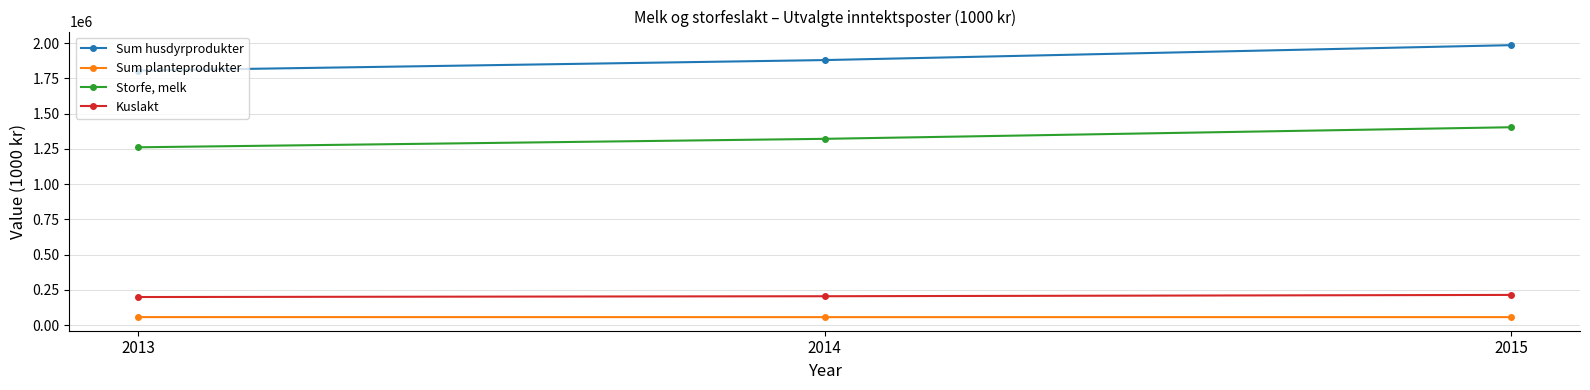

How many distinct data groups are displayed?

4